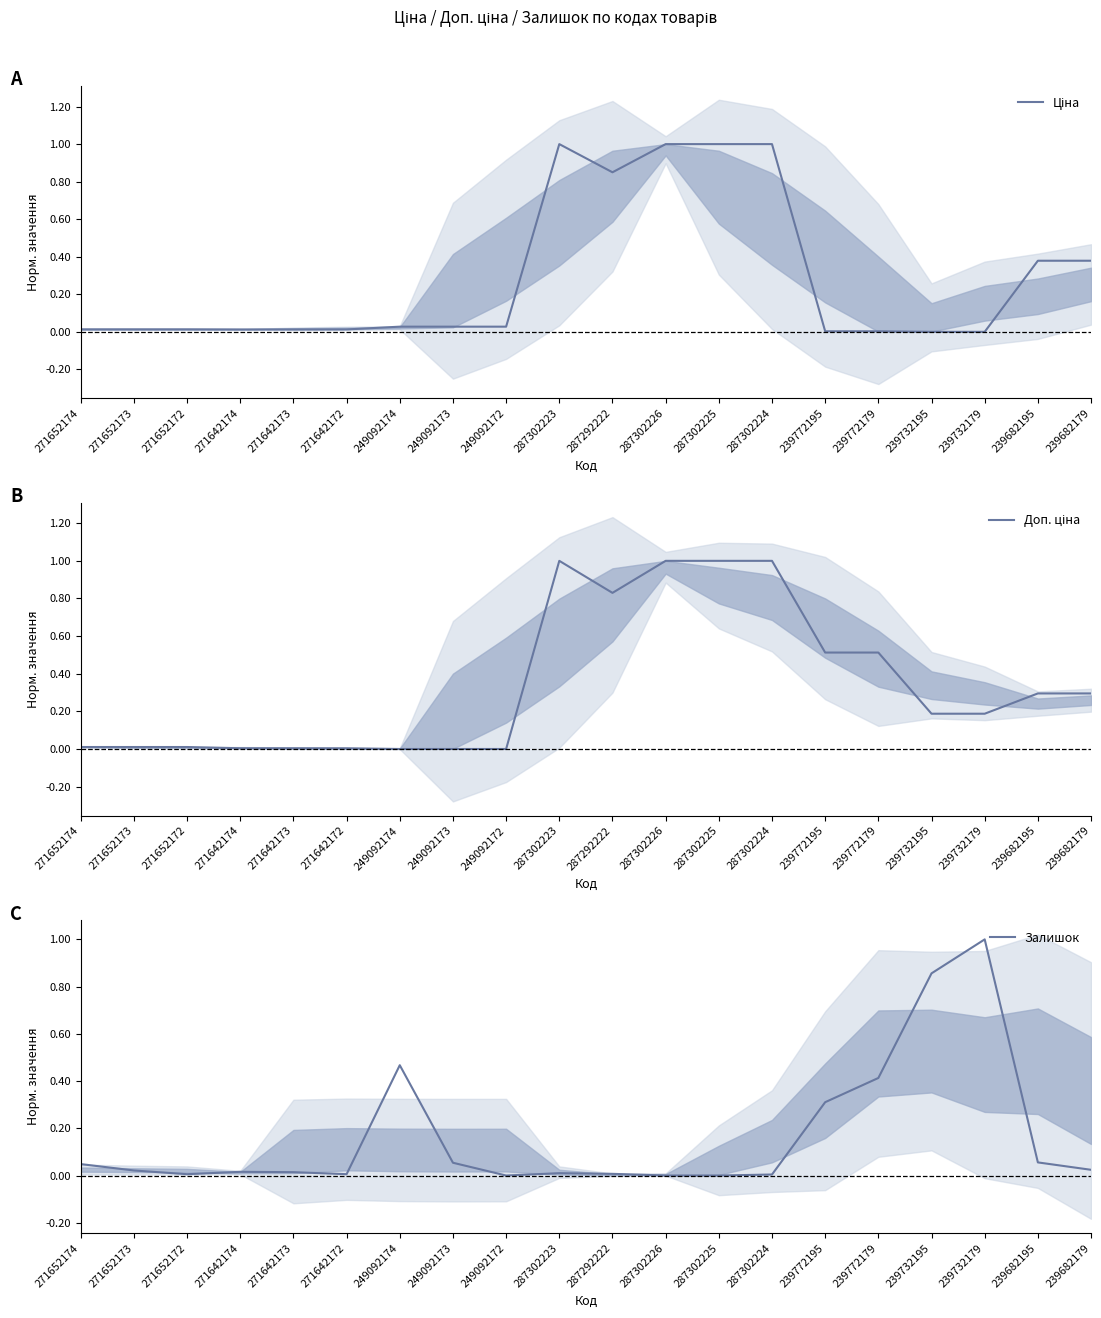

Reading left to right, transcribe all the data shown in this chart.

Ціна: 271652174=0.0	271652173=0.0	271652172=0.0	271642174=0.0	271642173=0.0	271642172=0.0	249092174=0.0	249092173=0.0	249092172=0.0	287302223=1.0	287292222=0.8	287302226=1.0	287302225=1.0	287302224=1.0	239772195=0.0	239772179=0.0	239732195=0.0	239732179=0.0	239682195=0.4	239682179=0.4
Доп. ціна: 271652174=0.0	271652173=0.0	271652172=0.0	271642174=0.0	271642173=0.0	271642172=0.0	249092174=0.0	249092173=0.0	249092172=0.0	287302223=1.0	287292222=0.8	287302226=1.0	287302225=1.0	287302224=1.0	239772195=0.5	239772179=0.5	239732195=0.2	239732179=0.2	239682195=0.3	239682179=0.3
Залишок: 271652174=0.0	271652173=0.0	271652172=0.0	271642174=0.0	271642173=0.0	271642172=0.0	249092174=0.5	249092173=0.1	249092172=0.0	287302223=0.0	287292222=0.0	287302226=0.0	287302225=0.0	287302224=0.0	239772195=0.3	239772179=0.4	239732195=0.9	239732179=1.0	239682195=0.1	239682179=0.0